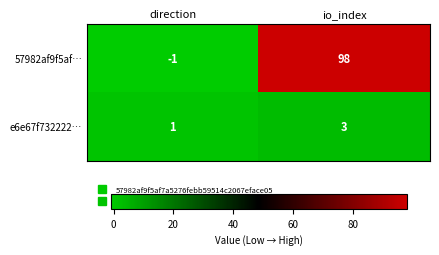

List the series in order of their peak value, highest first.

57982af9f5af…, e6e67f732222…